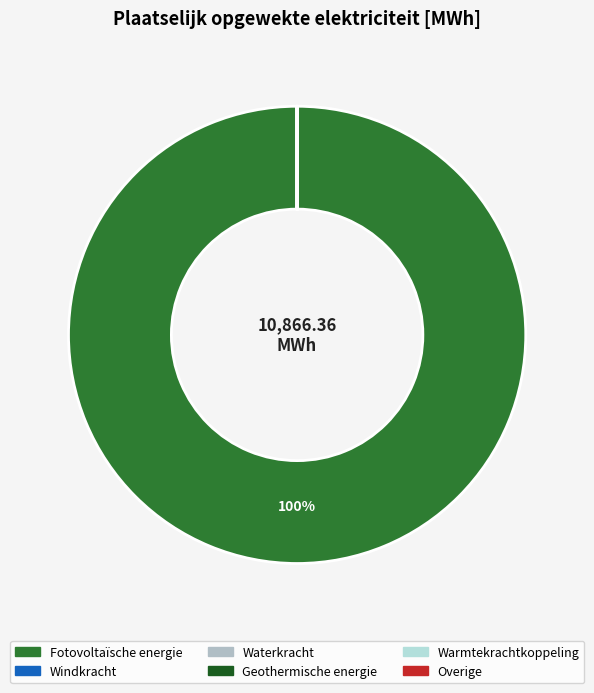

To the nearest percent, what is the combined percentage of Fotovoltaïsche energie and Geothermische energie?

100%